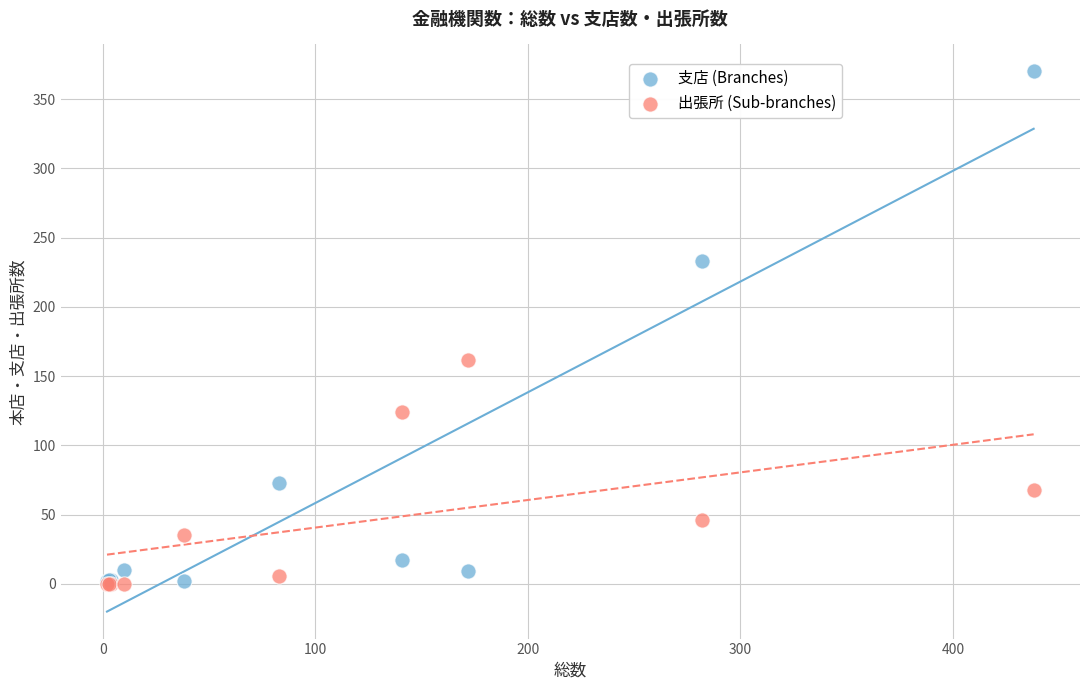

In the 支店 (Branches) series, what Y value is closest to 186?

233